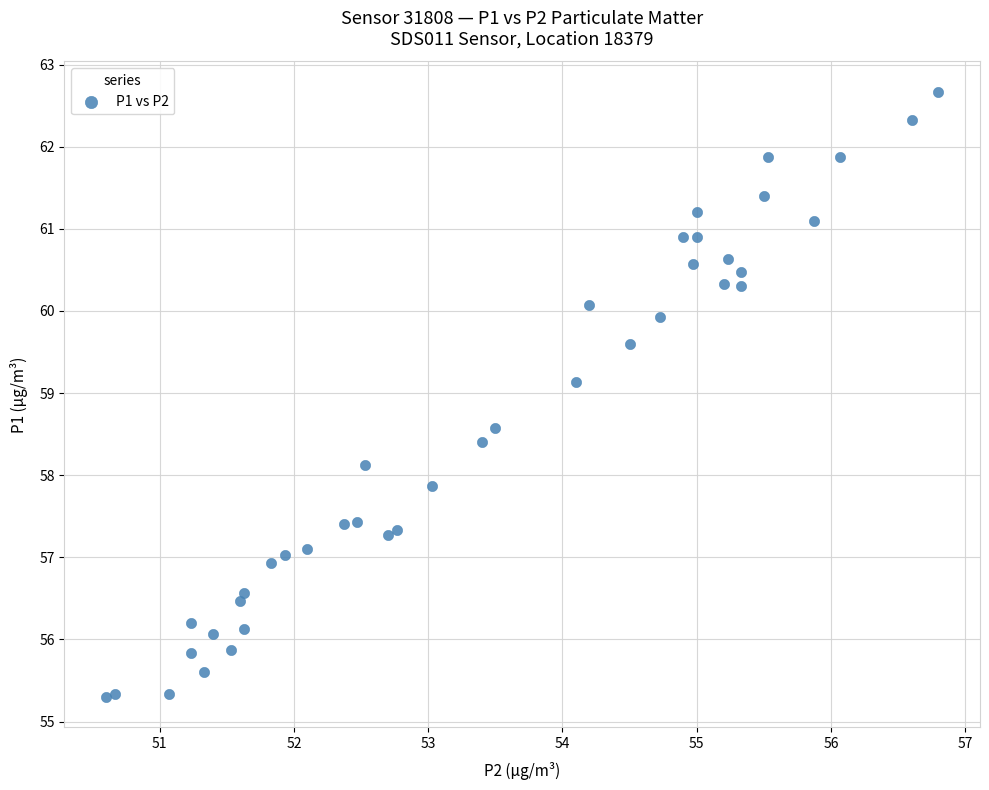

What is the range of Y values (max minus min)?

7.4